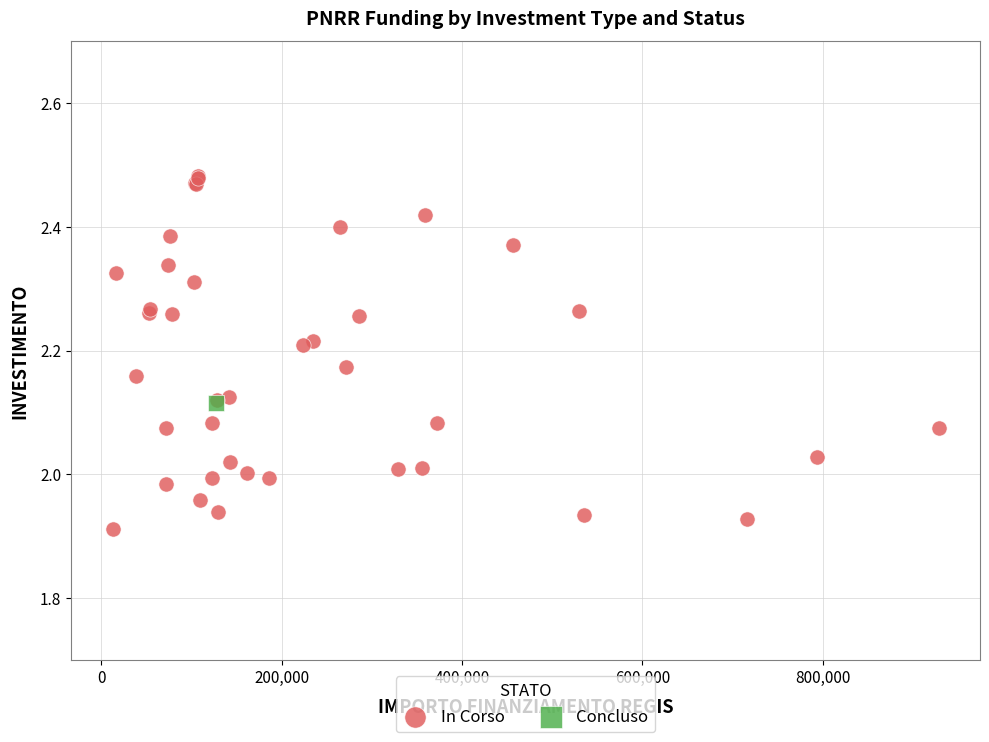

What are all the series names shown in the legend?

In Corso, Concluso